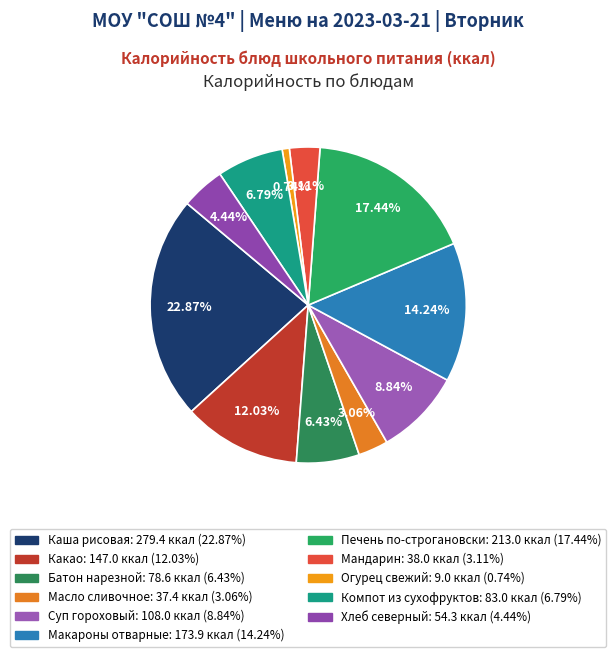

What percentage is the Мандарин slice, to the nearest percent?

3%